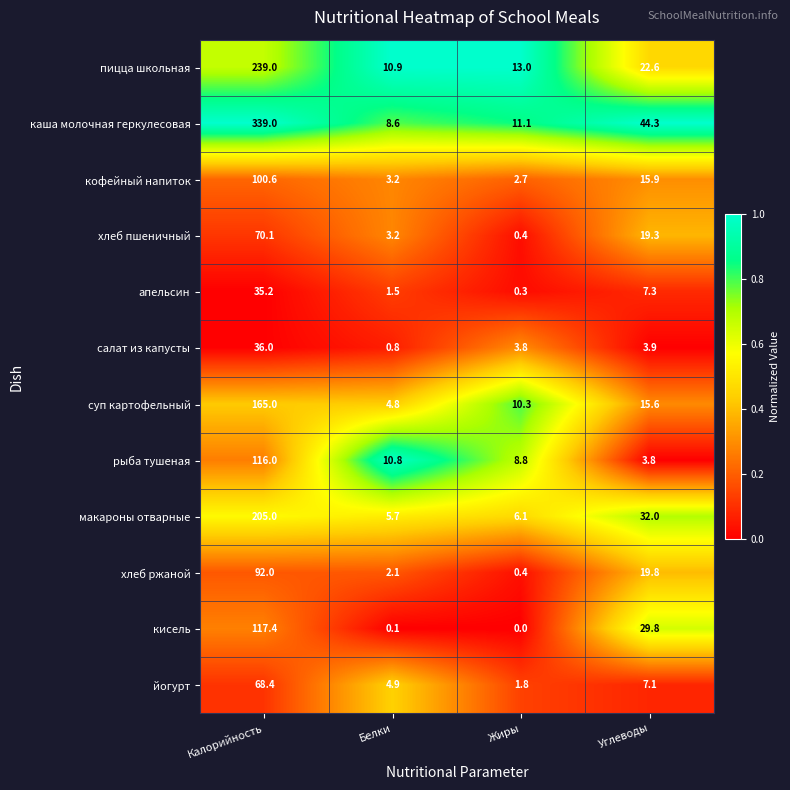

Which series has the largest total across all categories?

каша молочная геркулесовая